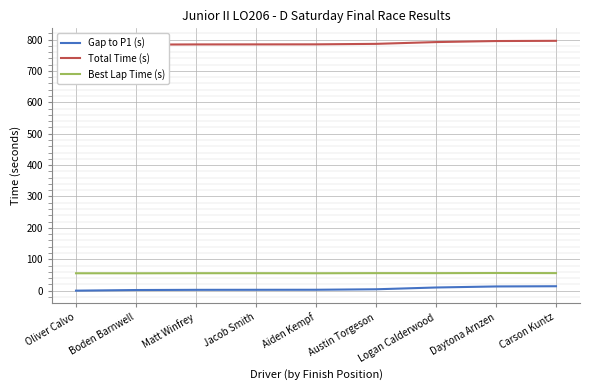

What is the label of the 9th point from the left?

Carson Kuntz